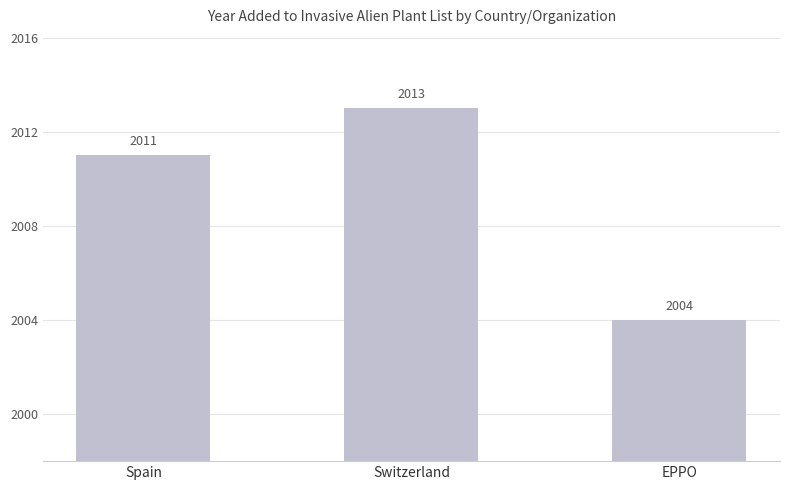

List the labels in order of value, largest first.

Switzerland, Spain, EPPO